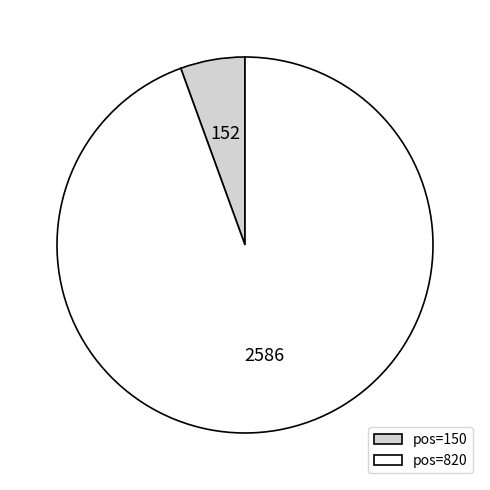

Which slice is the smallest?

pos=150